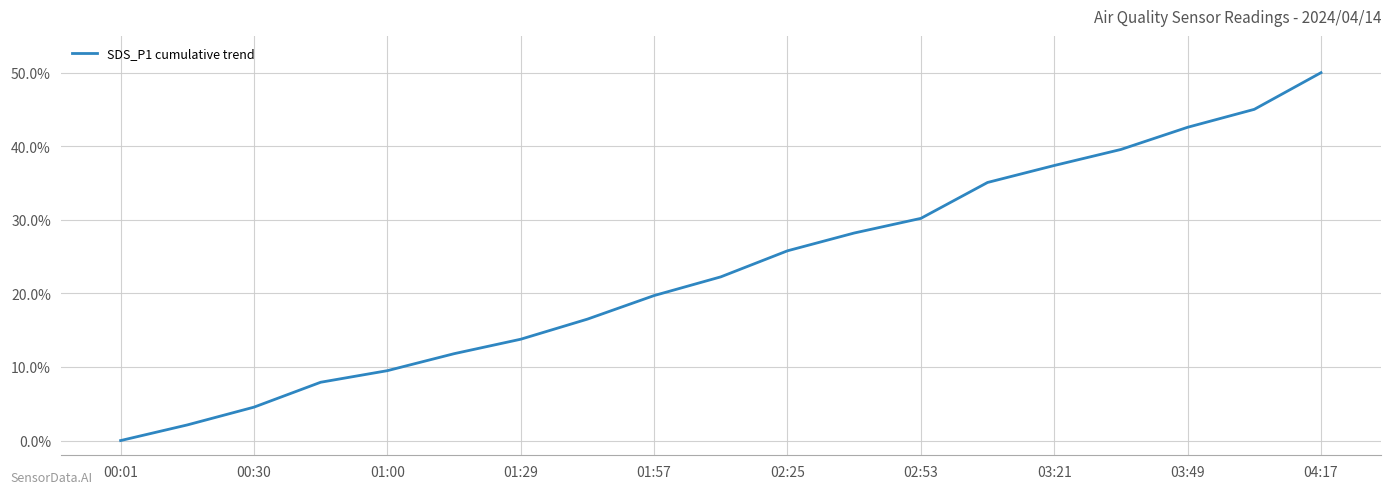

What is the difference between the maximum and minimum values?

50.0